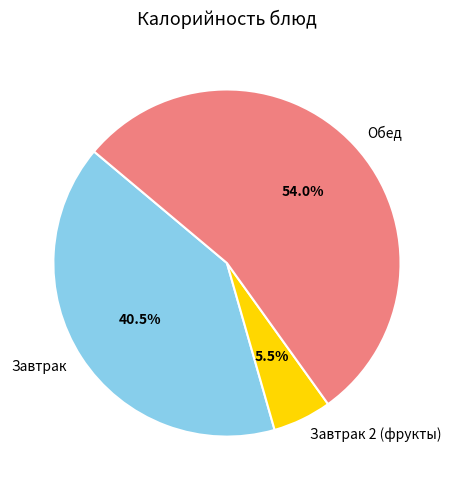

What portion of the pie excludes Завтрак 2 (фрукты)?

94.5%